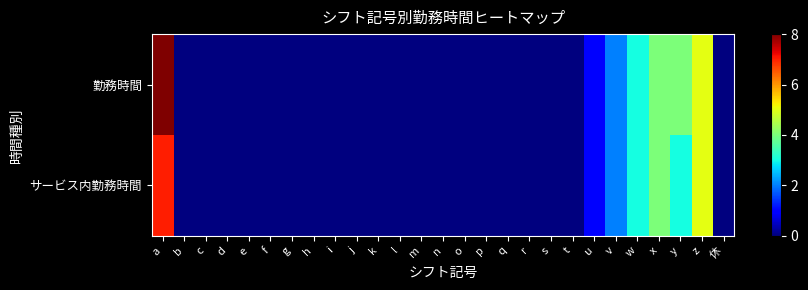

Rank the series by their average value, from lowest to highest.

サービス内勤務時間, 勤務時間